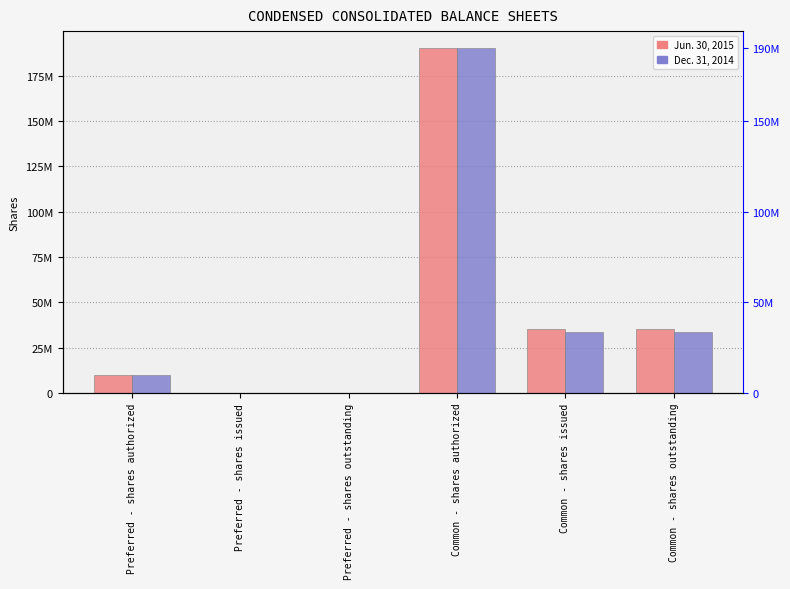

The value of Jun. 30, 2015 at Preferred - shares outstanding is 0. True or false?

True